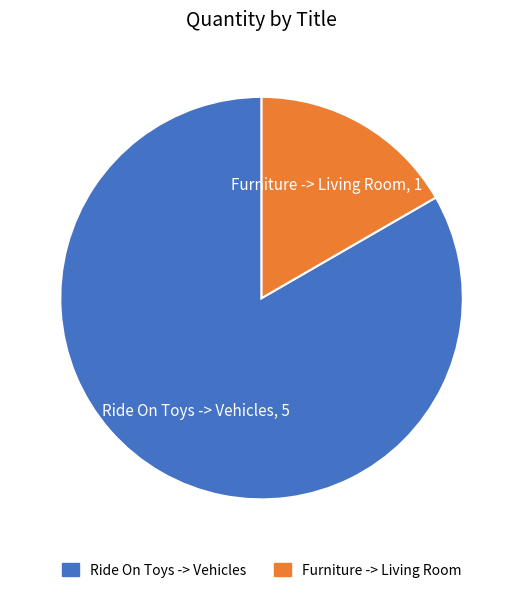

How many slices are in this pie chart?

2